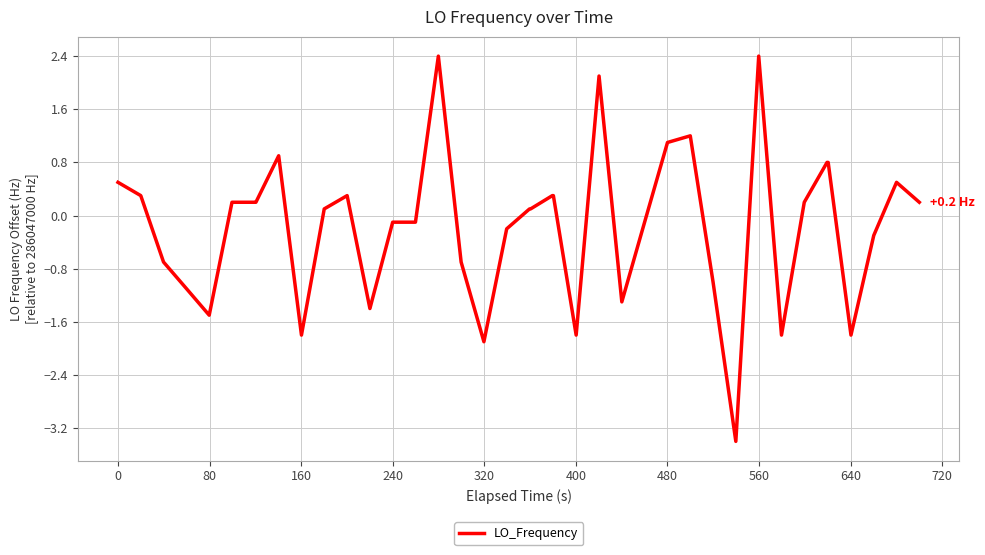

How many lines are shown in the chart?

1